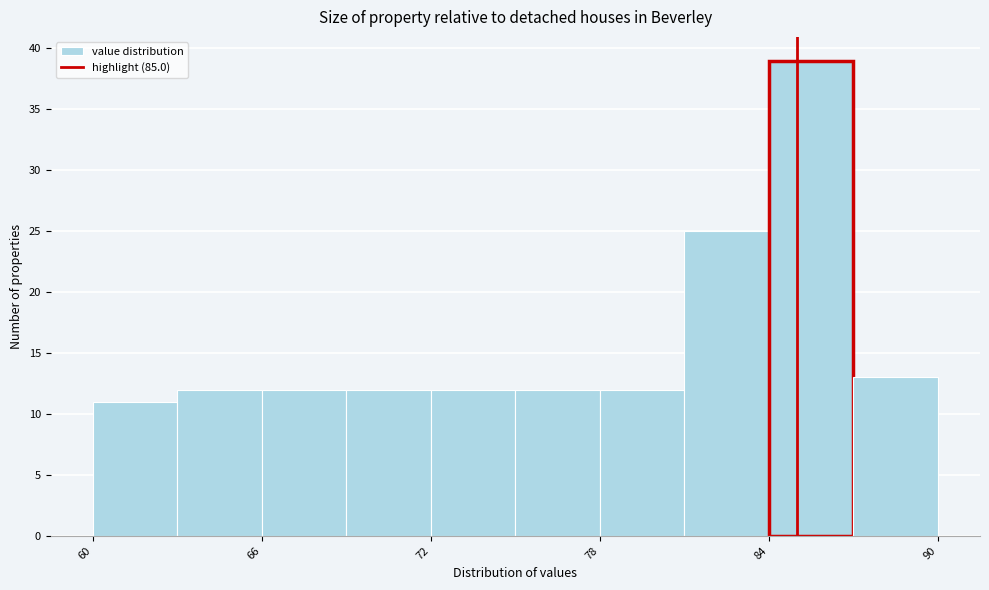

Around what value on the x-axis is the tallest bar? Give the approximate position of its centre, as read against the axis.

86